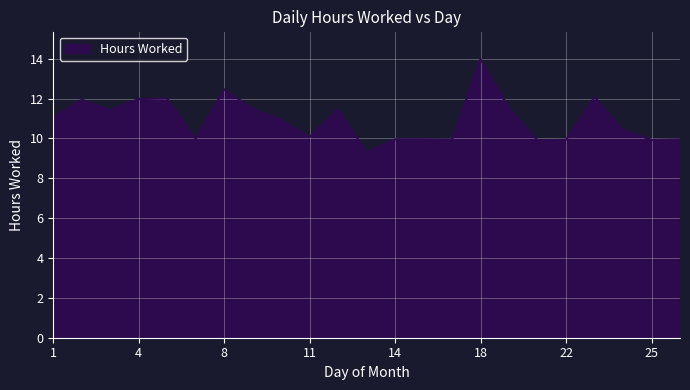

What is the sum of all values?

251.8